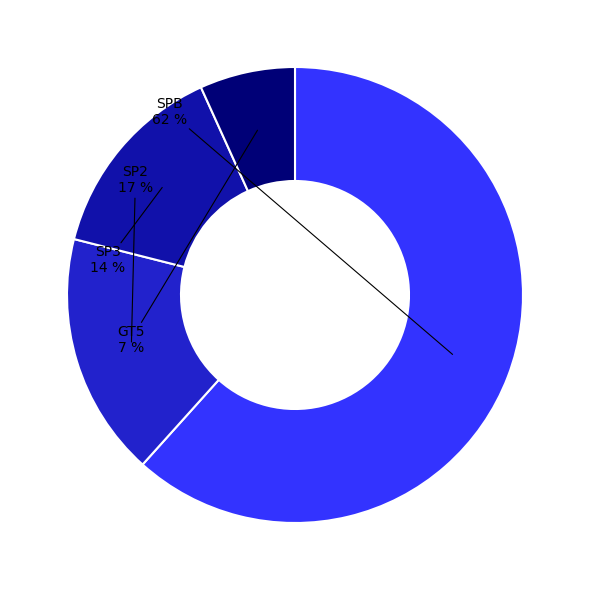

Is there a majority slice in this chart?

Yes